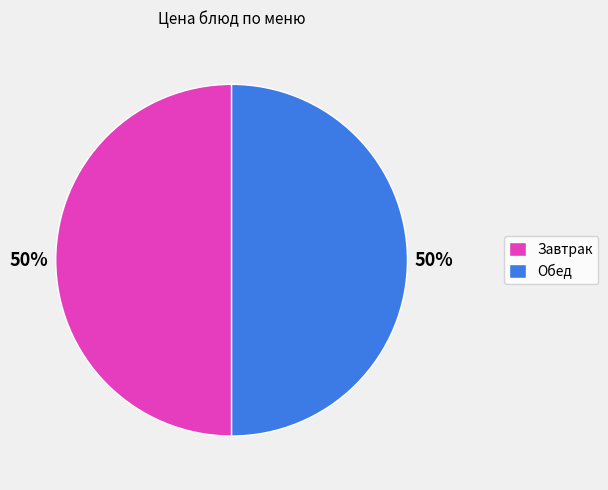

To the nearest percent, what is the average slice percentage?

50%